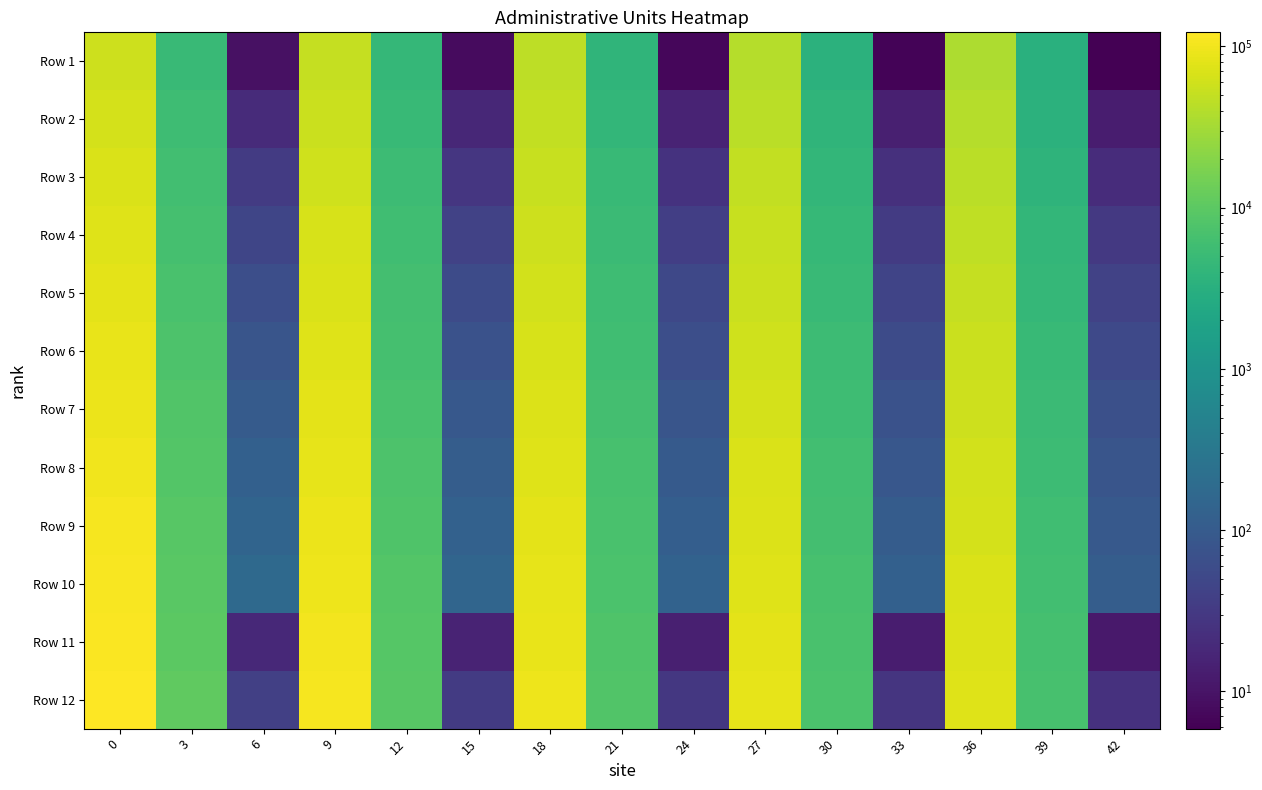

Reading left to right, extract all data points from this chart.

Row 1: 0=58260.0	3=5047.6	6=9.1	9=50660.9	12=4416.7	15=8.0	18=44815.4	21=3925.9	24=7.1	27=40179.3	30=3533.3	33=6.5	36=36412.5	39=3212.1	42=5.9
Row 2: 0=64086.0	3=5552.4	6=20.0	9=55727.0	12=4858.3	15=17.6	18=49296.9	21=4318.5	24=15.7	27=44197.2	30=3886.7	33=14.2	36=40053.8	39=3533.3	42=12.9
Row 3: 0=69912.0	3=6057.1	6=32.7	9=60793.0	12=5300.0	15=28.8	18=53778.5	21=4711.1	24=25.7	27=48215.2	30=4240.0	33=23.2	36=43695.0	39=3854.5	42=21.2
Row 4: 0=75764.0	3=6561.9	6=47.3	9=65881.7	12=5741.7	15=41.6	18=58280.0	21=5103.7	24=37.1	27=52251.0	30=4593.3	33=33.5	36=47352.5	39=4175.8	42=30.6
Row 5: 0=81564.0	3=7066.7	6=63.6	9=70925.2	12=6183.3	15=56.0	18=62741.5	21=5496.3	24=50.0	27=56251.0	30=4946.7	33=45.2	36=50977.5	39=4497.0	42=41.2
Row 6: 0=87420.0	3=7571.4	6=81.8	9=76017.4	12=6625.0	15=72.0	18=67246.2	21=5888.9	24=64.3	27=60289.7	30=5300.0	33=58.1	36=54637.5	39=4818.2	42=52.9
Row 7: 0=93216.0	3=8076.2	6=101.8	9=81057.4	12=7066.7	15=89.6	18=71704.6	21=6281.5	24=80.0	27=64286.9	30=5653.3	33=72.3	36=58260.0	39=5139.4	42=65.9
Row 8: 0=99076.0	3=8581.0	6=123.6	9=86153.0	12=7508.3	15=108.8	18=76212.3	21=6674.1	24=97.1	27=68328.3	30=6006.7	33=87.7	36=61922.5	39=5460.6	42=80.0
Row 9: 0=104868.0	3=9085.7	6=147.3	9=91189.6	12=7950.0	15=129.6	18=80667.7	21=7066.7	24=115.7	27=72322.8	30=6360.0	33=104.5	36=65542.5	39=5781.8	42=95.3
Row 10: 0=110694.0	3=9590.5	6=172.7	9=96255.7	12=8391.7	15=152.0	18=85149.2	21=7459.3	24=135.7	27=76340.7	30=6713.3	33=122.6	36=69183.8	39=6103.0	42=111.8
Row 11: 0=116520.0	3=10095.2	6=18.2	9=101321.7	12=8833.3	15=16.0	18=89630.8	21=7851.9	24=14.3	27=80358.6	30=7066.7	33=12.9	36=72825.0	39=6424.2	42=11.8
Row 12: 0=122346.0	3=10600.0	6=38.2	9=106387.8	12=9275.0	15=33.6	18=94112.3	21=8244.4	24=30.0	27=84376.6	30=7420.0	33=27.1	36=76466.2	39=6745.5	42=24.7